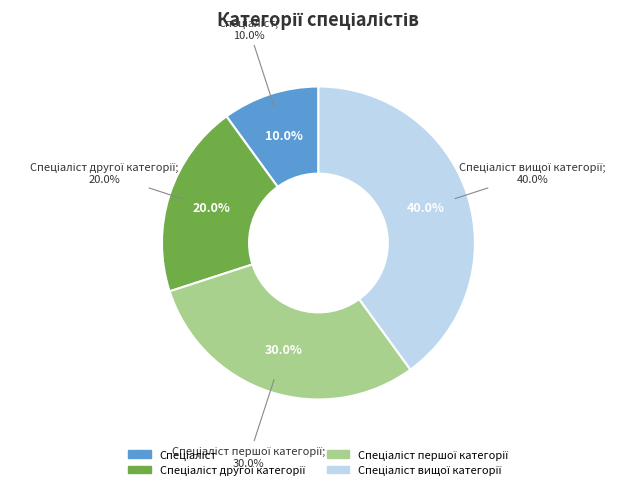

How many segments does this pie chart have?

4